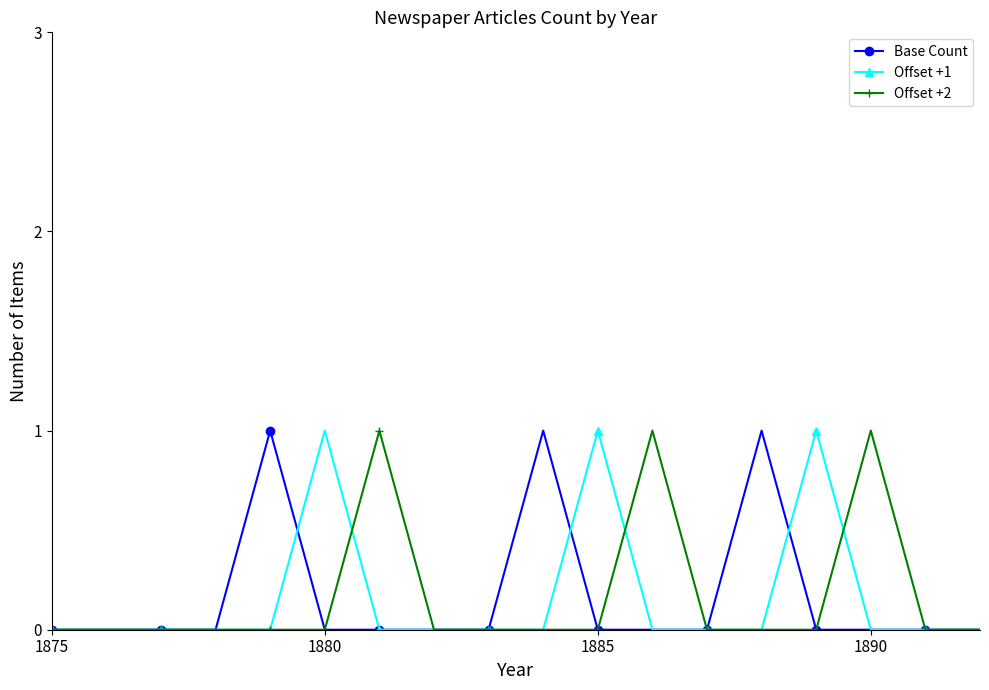

Does the chart have visible grid lines?

No